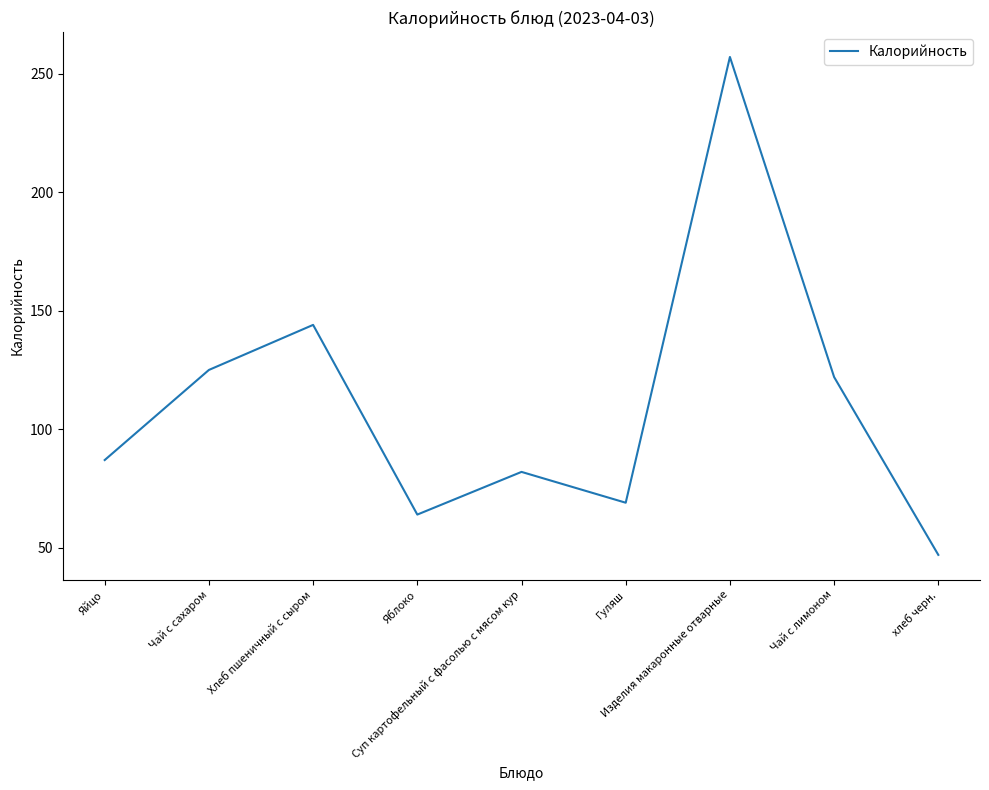

Rank the categories by value from lowest to highest.

хлеб черн., Яблоко, Гуляш, Суп картофельный с фасолью с мясом кур, Яйцо, Чай с лимоном, Чай с сахаром, Хлеб пшеничный с сыром, Изделия макаронные отварные